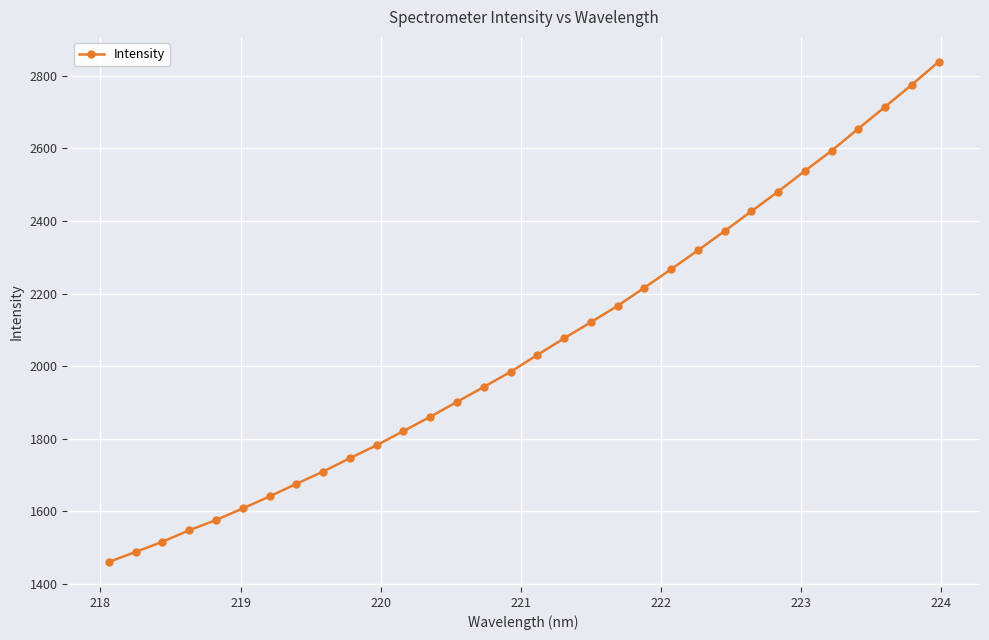

What is the difference between the second highest and second lowest values?

1287.9